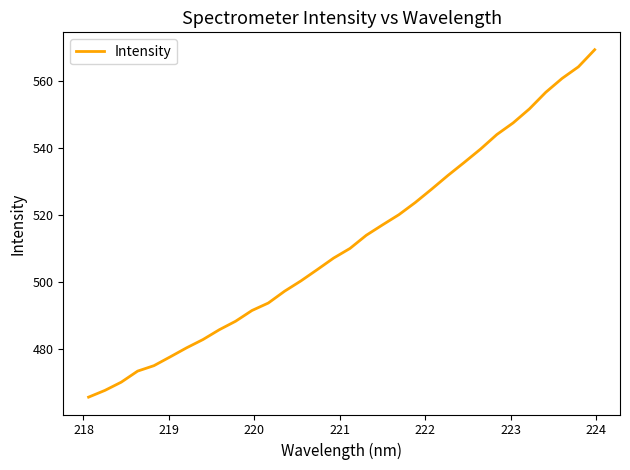

What is the difference between the maximum and minimum values?

103.7